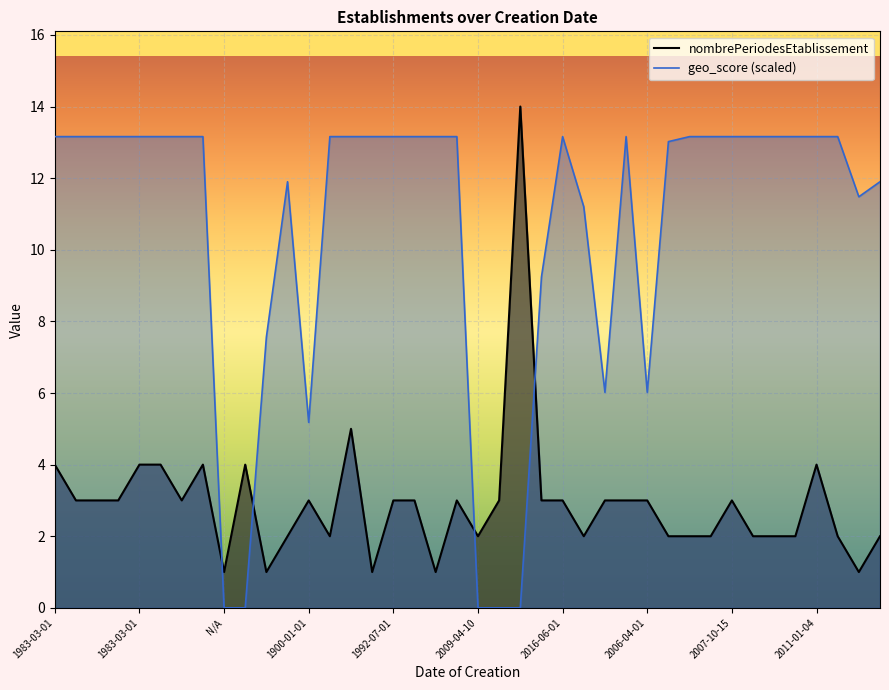

After their last crossing, which series has the higher values: geo_score (scaled) or nombrePeriodesEtablissement?

geo_score (scaled)